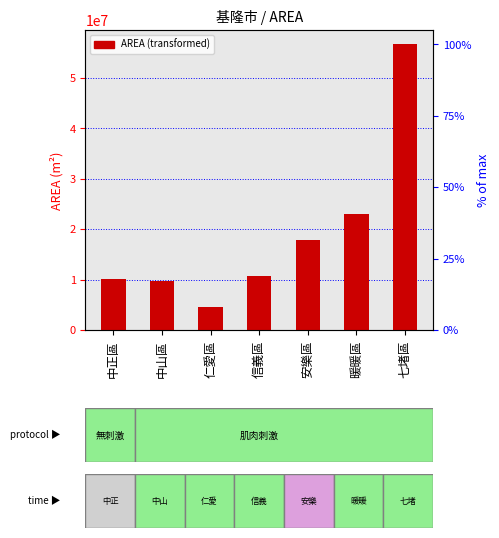

What is the maximum value shown in the chart?

56625885.4